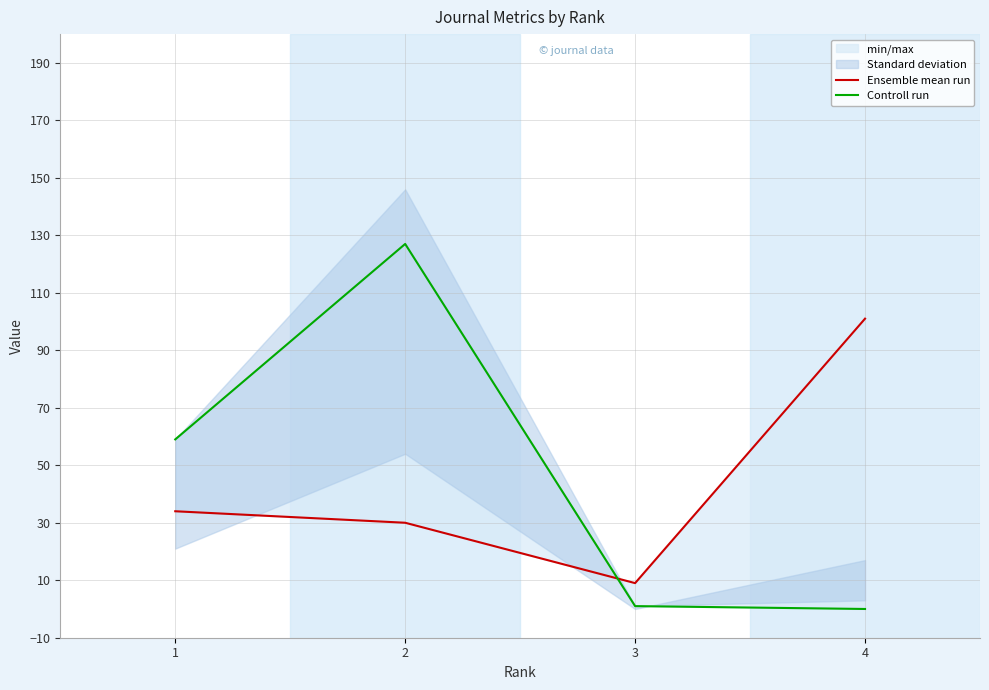

What is the sum of all Ensemble mean run values?

174